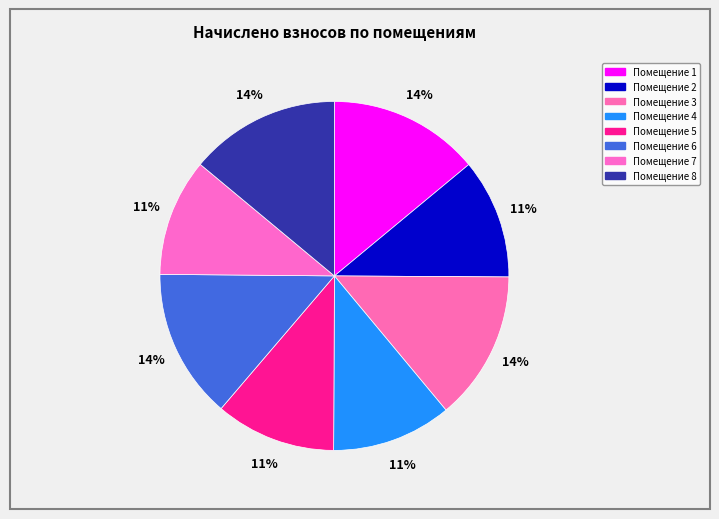

Which slice is the largest?

1